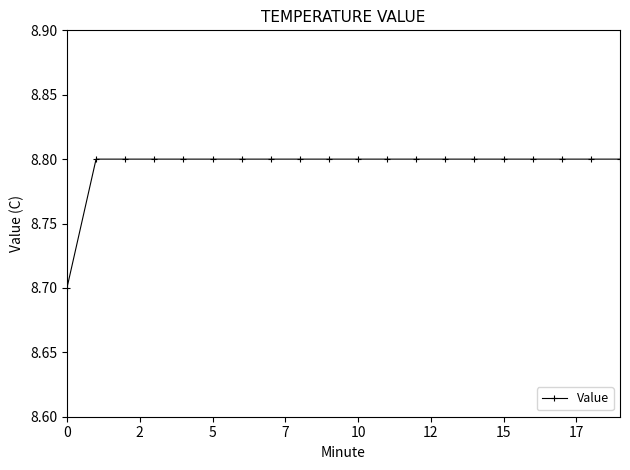

Is this an area chart (filled region under the line)?

No